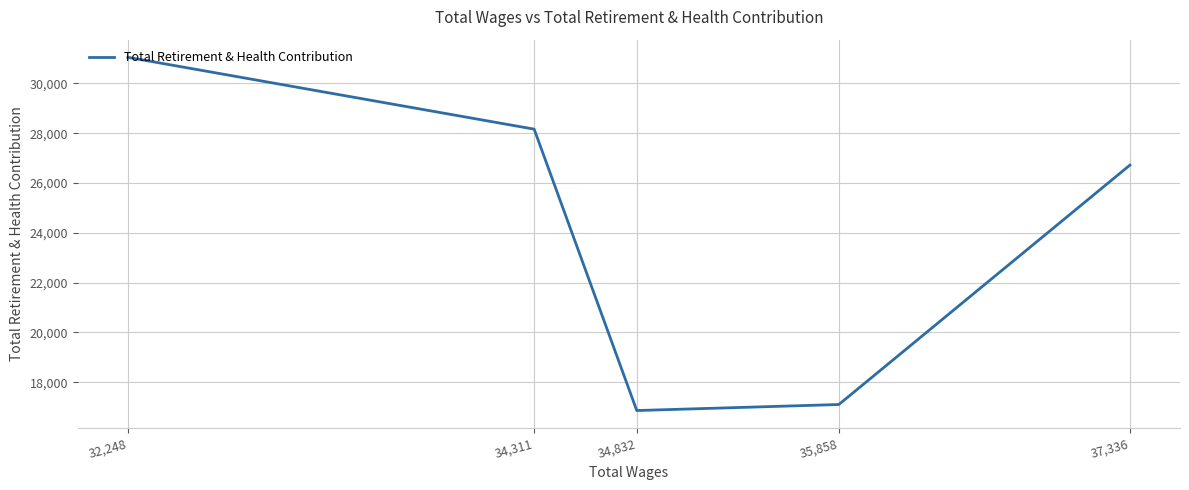

Approximately how many times larger is the value at 37,336 compared to 32,248?

0.9